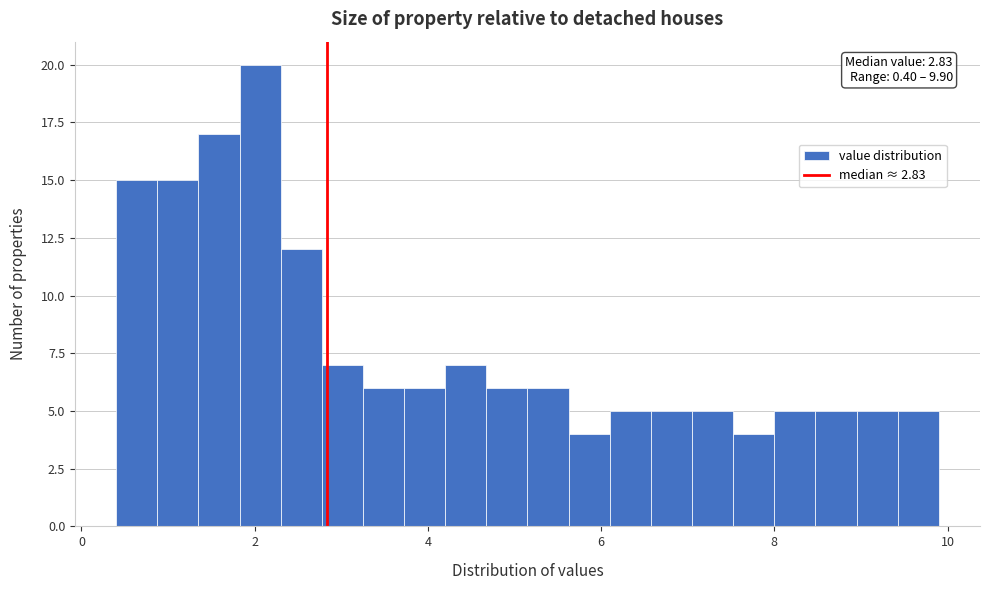

Read against the x-axis, roughly where is the centre of the tallest bar?

2.0